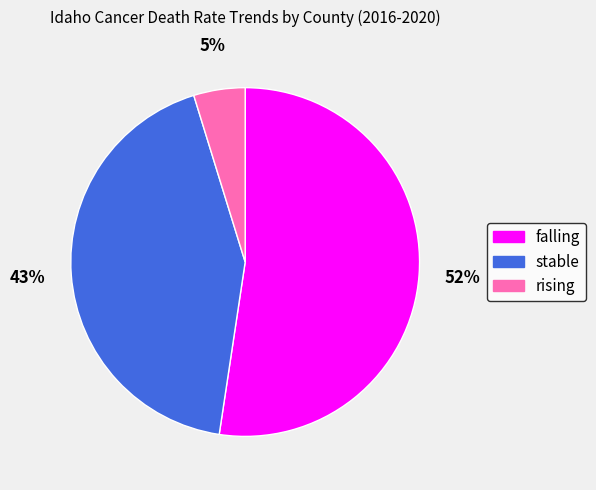

Which slice is the smallest?

rising